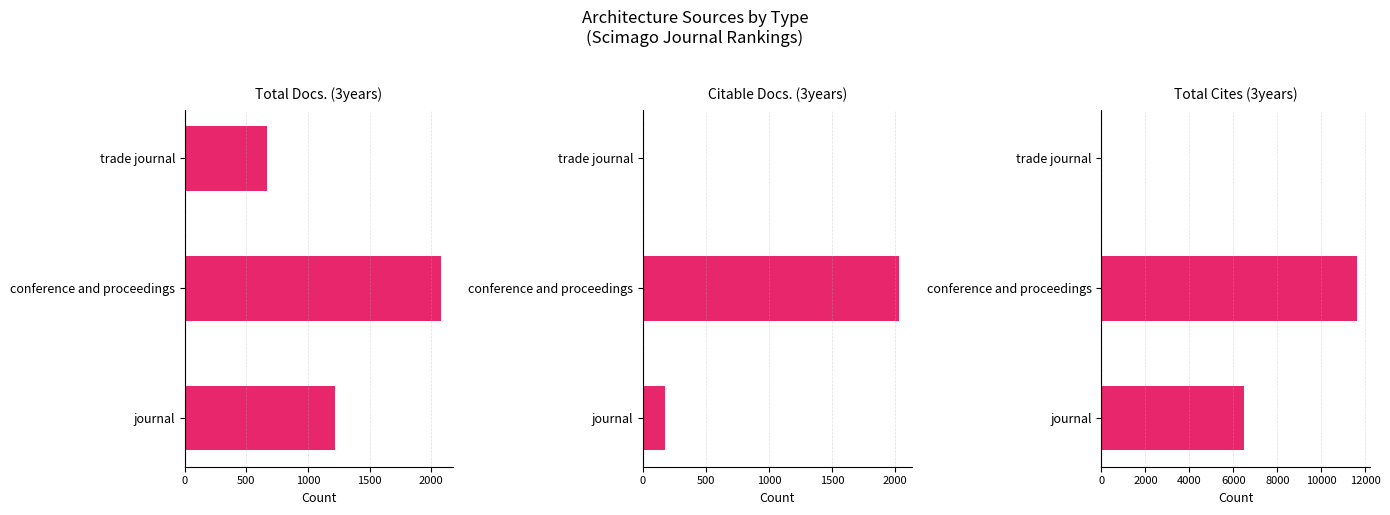

How many values in the Citable Docs. (3years) series are below 176?

1